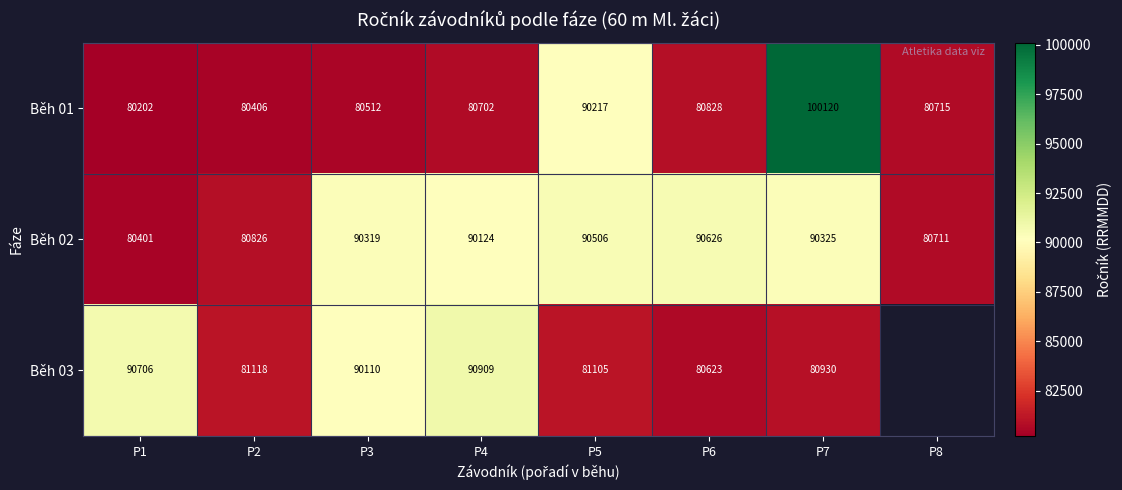

True or false: Běh 01 has a value of 122509 at P4.

False